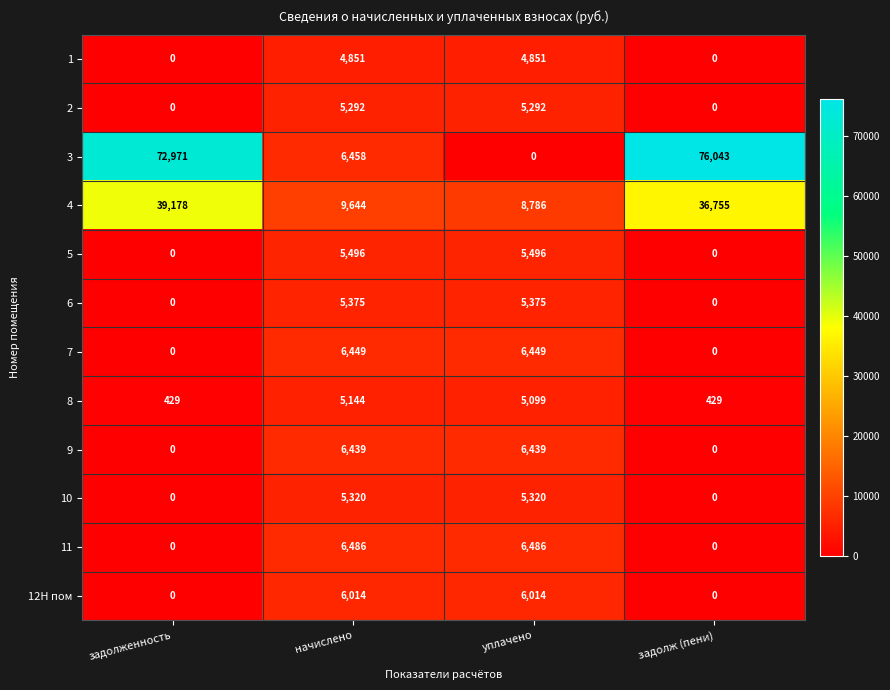

Which label corresponds to the largest value in the chart?

задолж (пени)